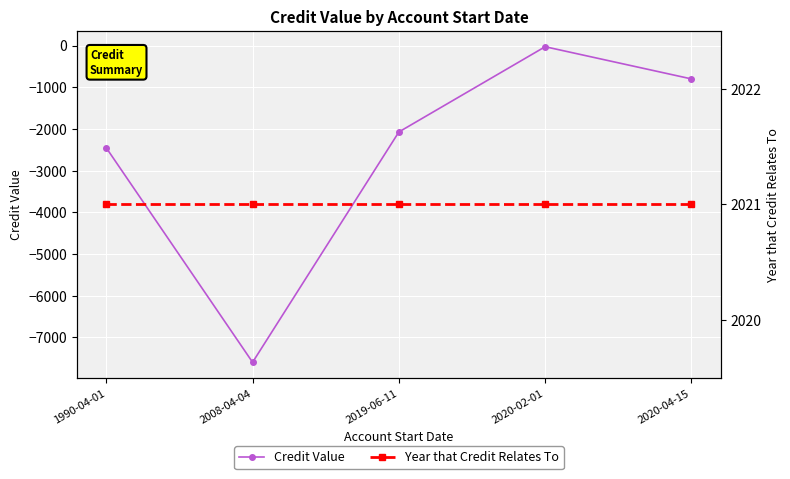

Reading left to right, list all the values displayed in this chart.

Credit Value: -2453.0	-7595.3	-2072.0	-27.6	-800.0
Year that Credit Relates To: 2021.0	2021.0	2021.0	2021.0	2021.0